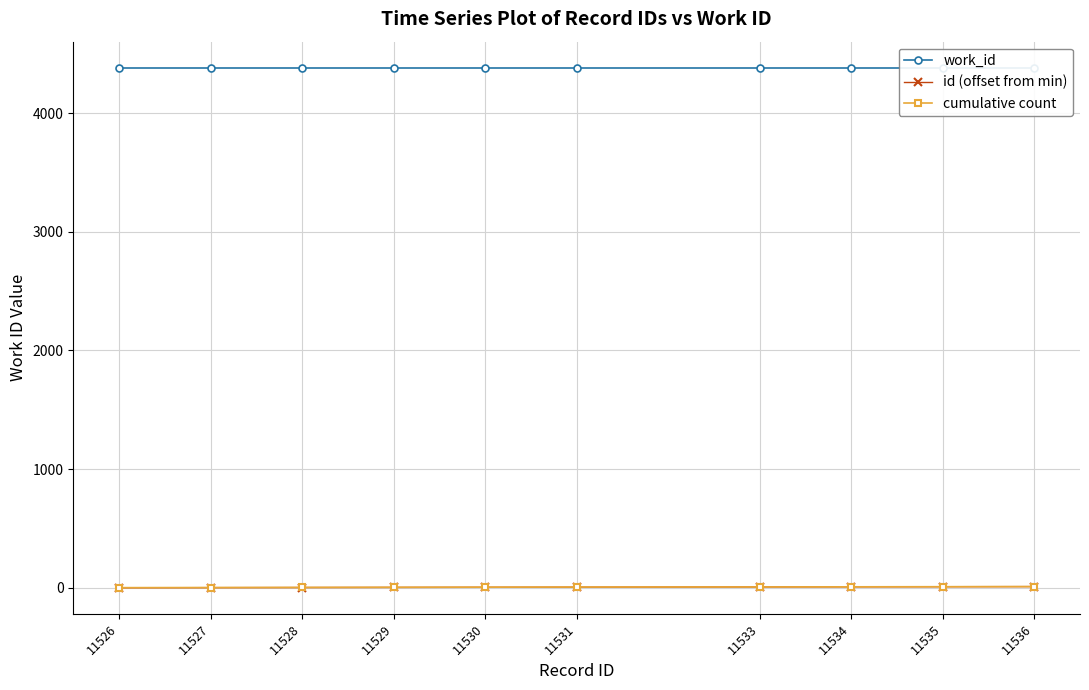

List the labels in order of work_id value, largest first.

11526, 11527, 11528, 11529, 11530, 11531, 11533, 11534, 11535, 11536